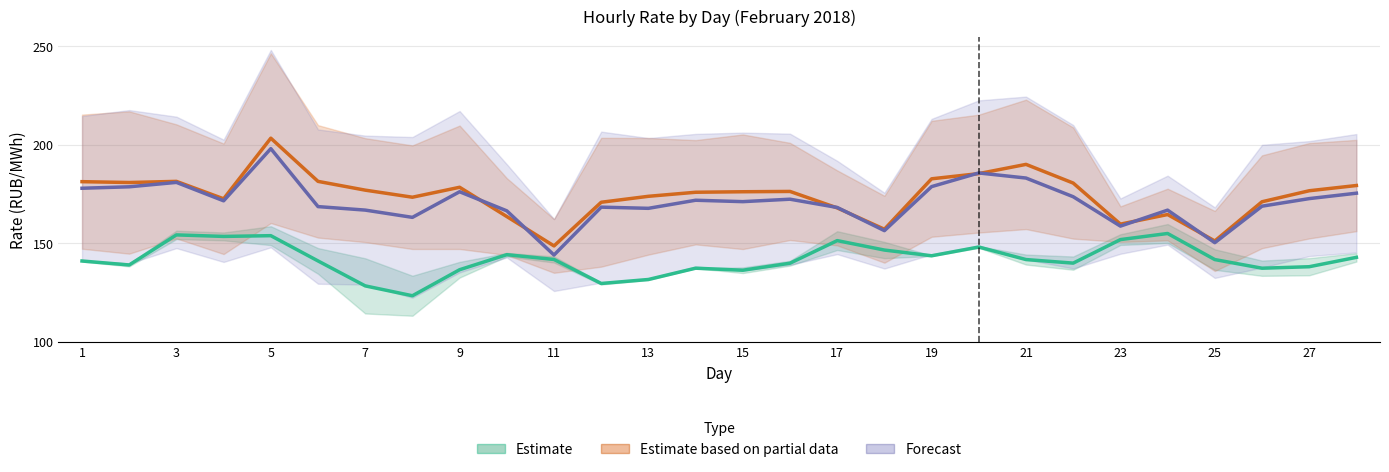

True or false: Forecast and Estimate based on partial data intersect in this chart.

True